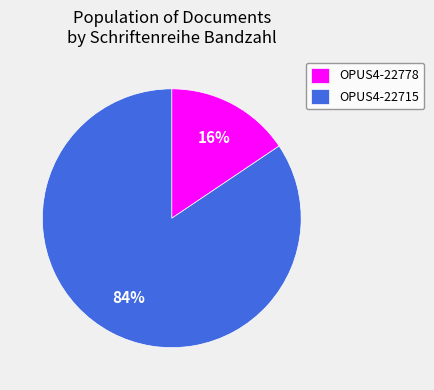

Count the number of slices in the pie.

2